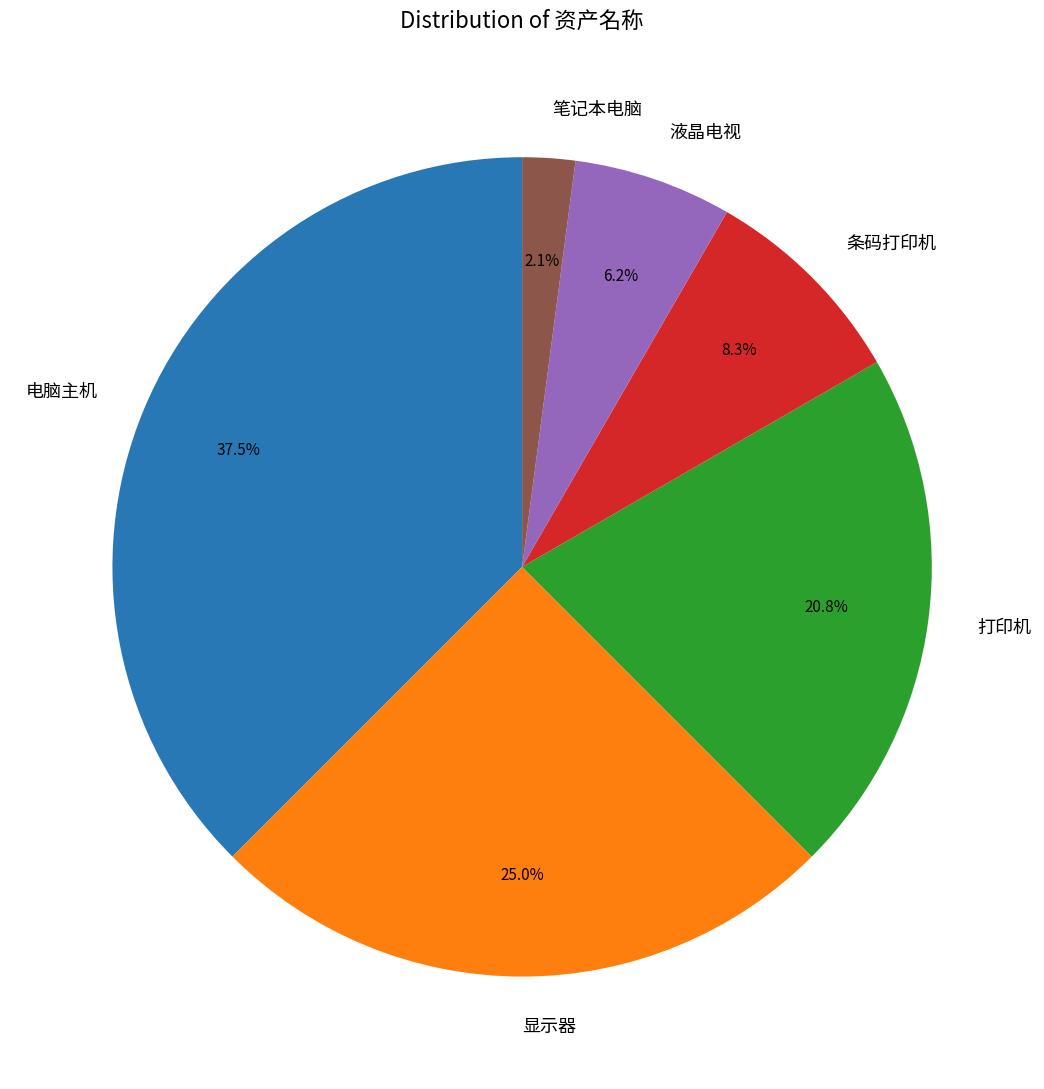

Which category has the smallest portion of the pie?

笔记本电脑